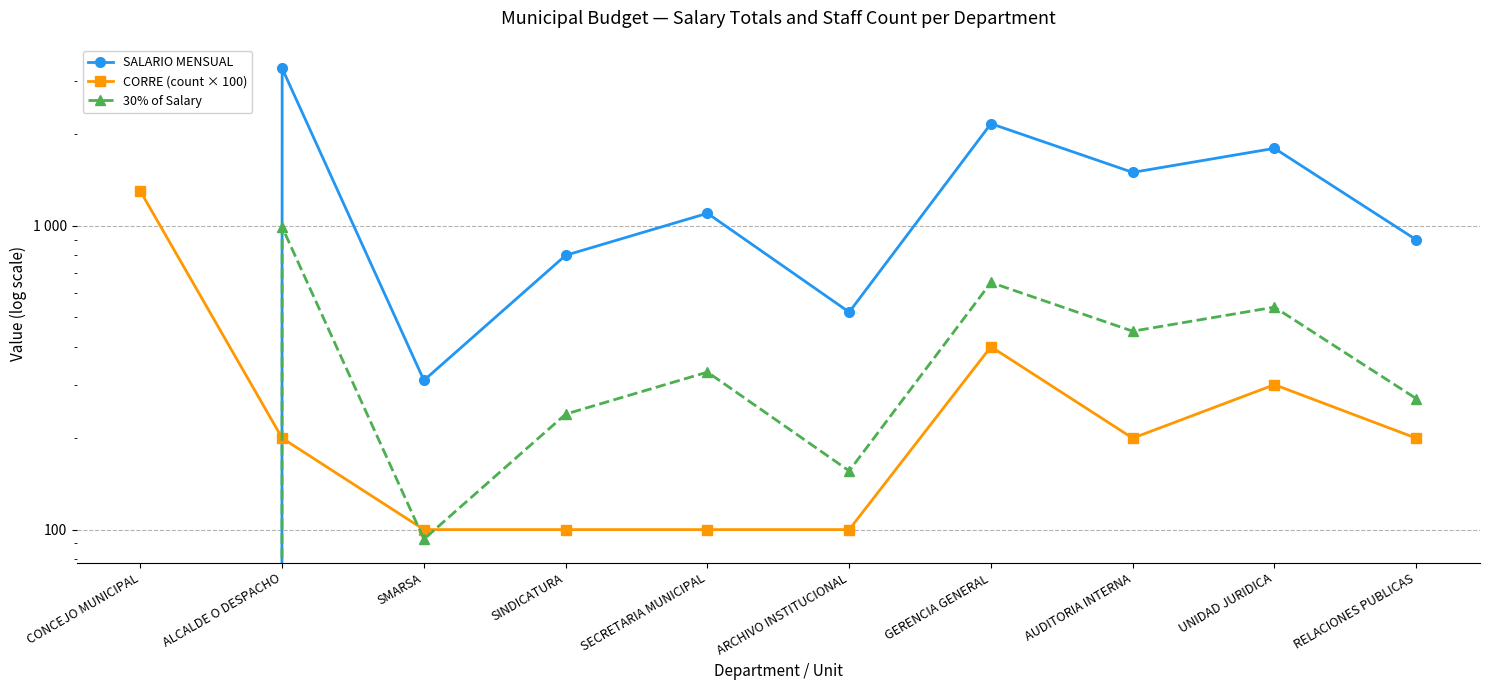

What is the value of the 30% of Salary point at the 9th from the left?

540